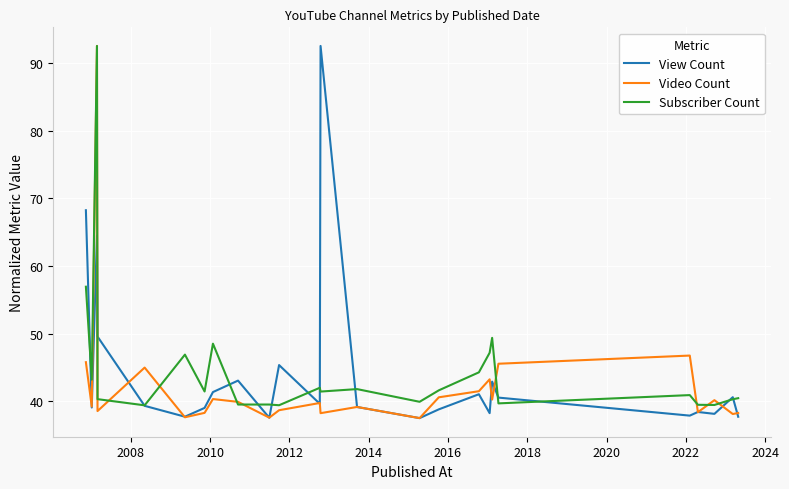

What is the minimum value shown in the chart?

37.5